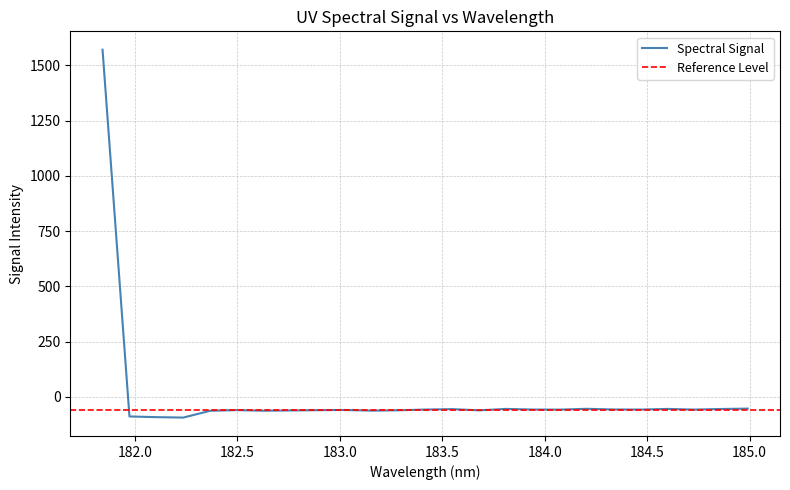

What is the greatest value displayed?

1570.4